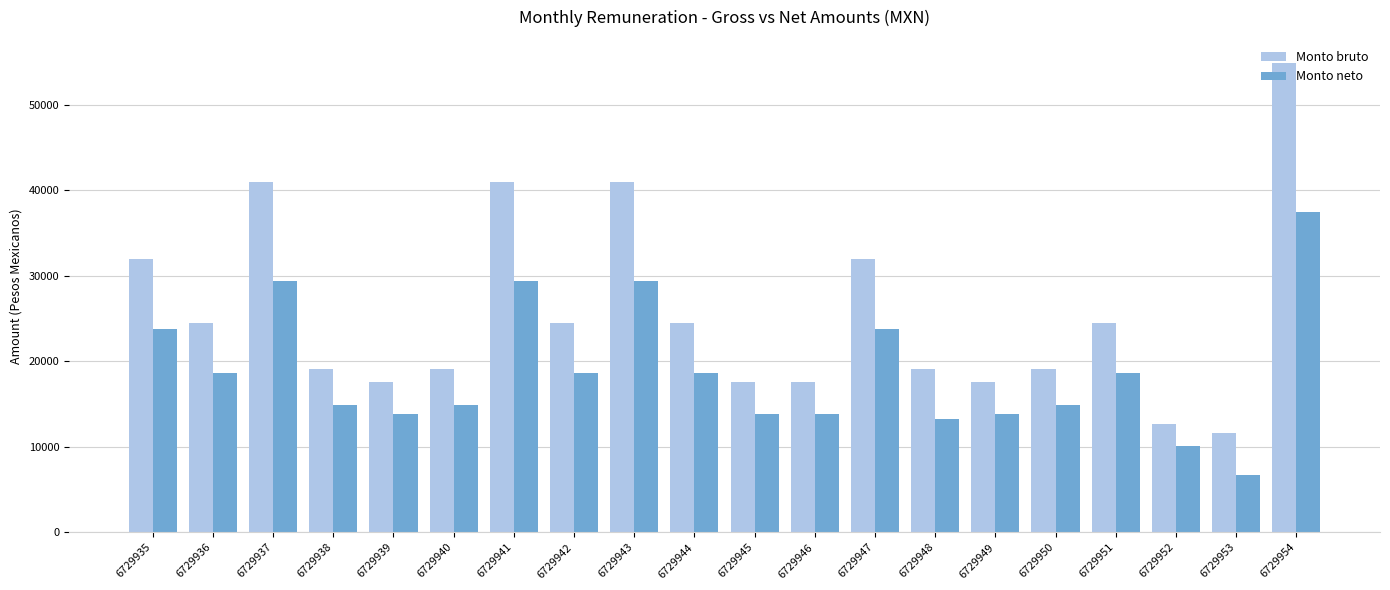

At which category is the sum across all series the highest?

6729954